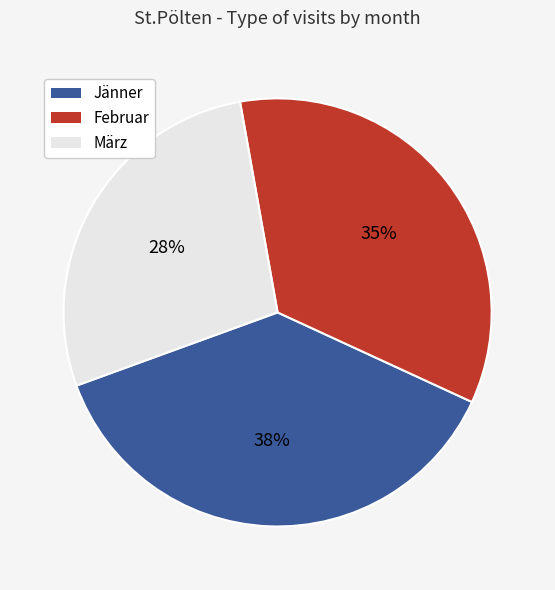

To the nearest percent, what percentage of the pie is Februar?

35%